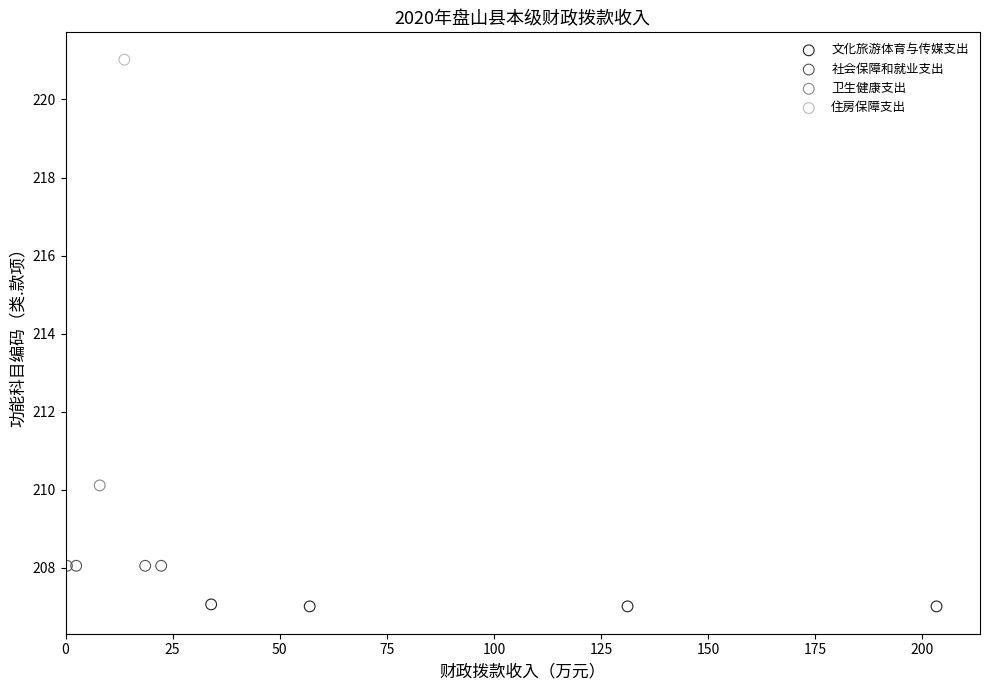

Which series contains the highest Y value?

住房保障支出